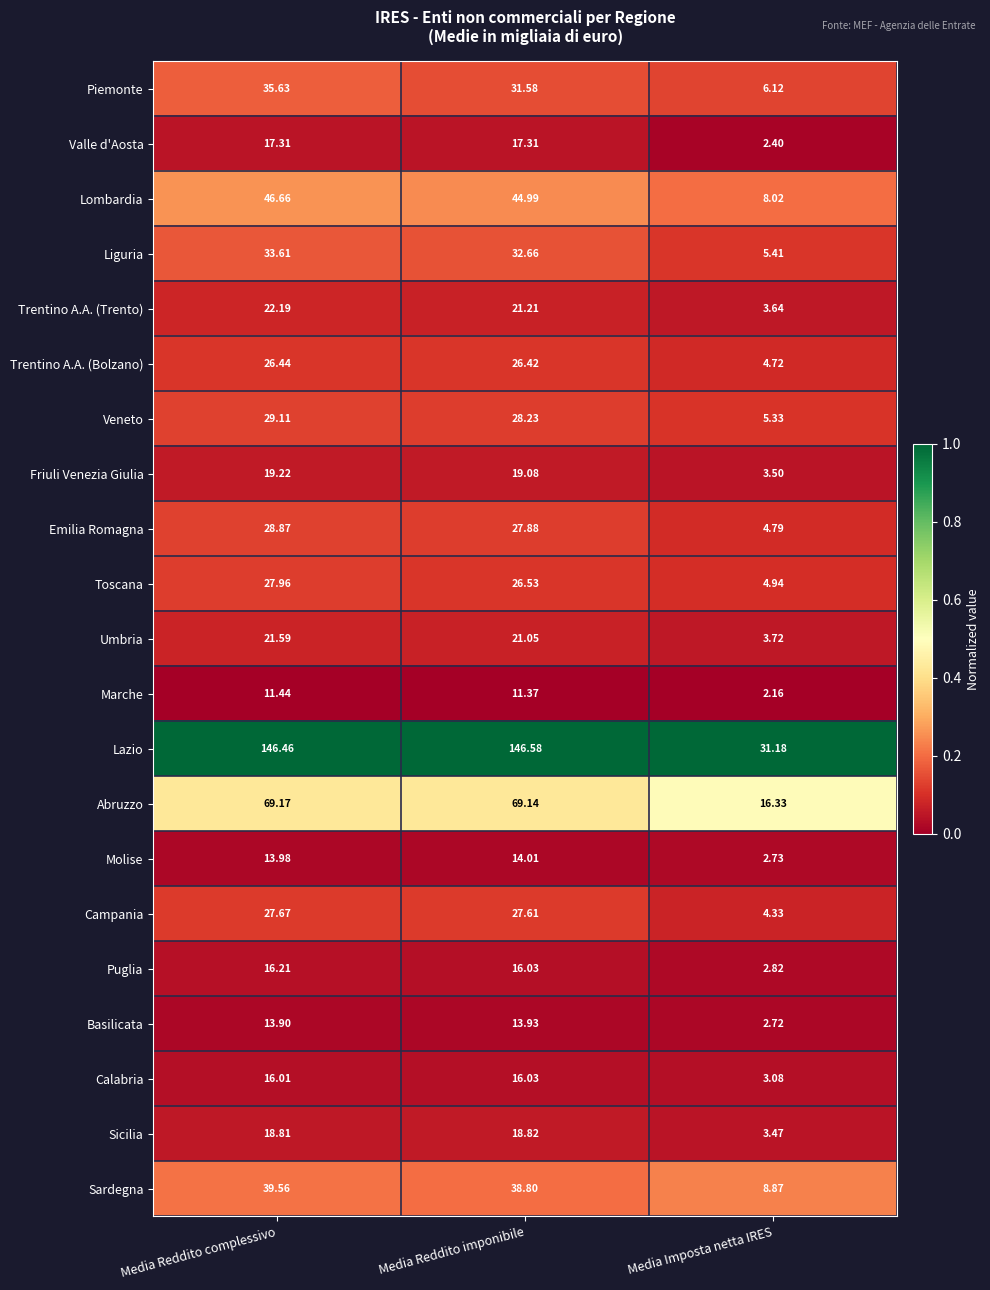

At which label does Liguria reach its peak?

Media Reddito complessivo